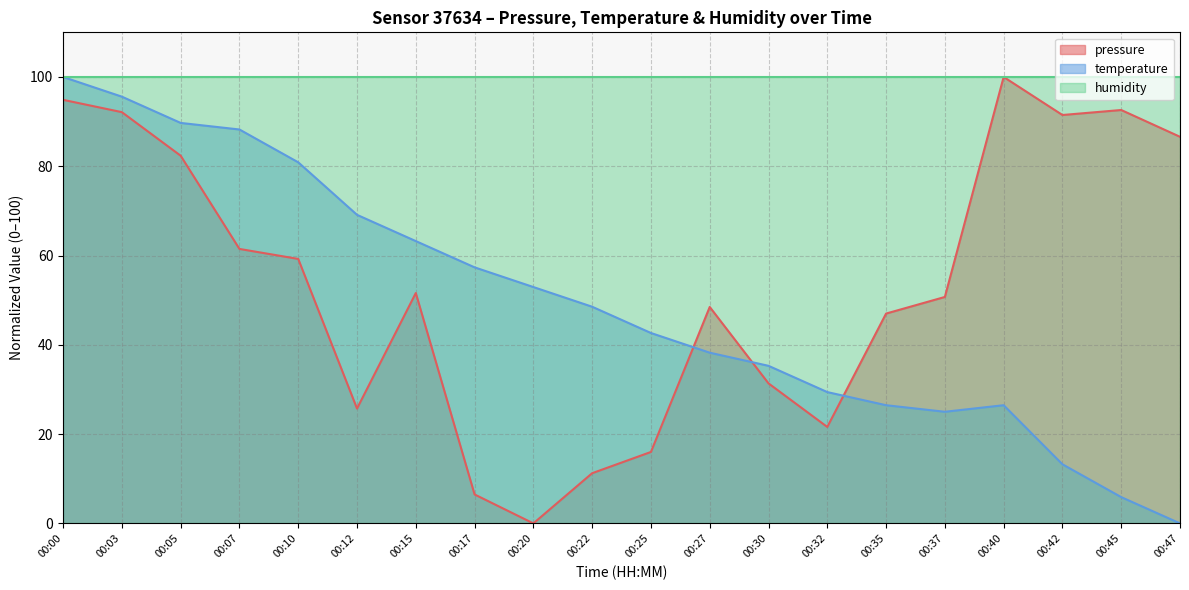

At which category is the sum across all series the highest?

00:00